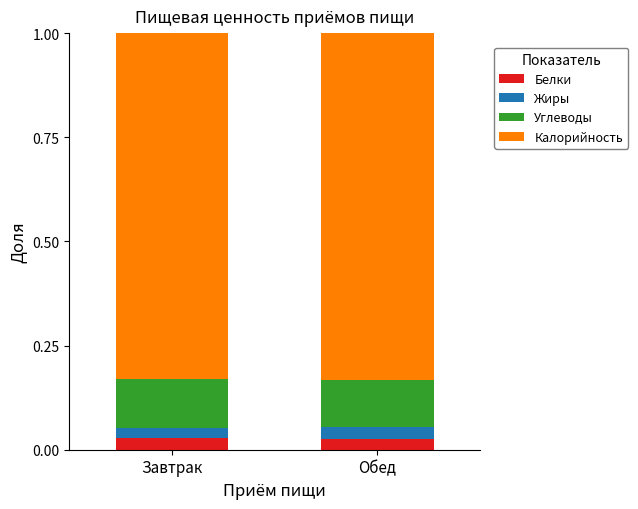

What is the total value across all series at Обед?

1.0